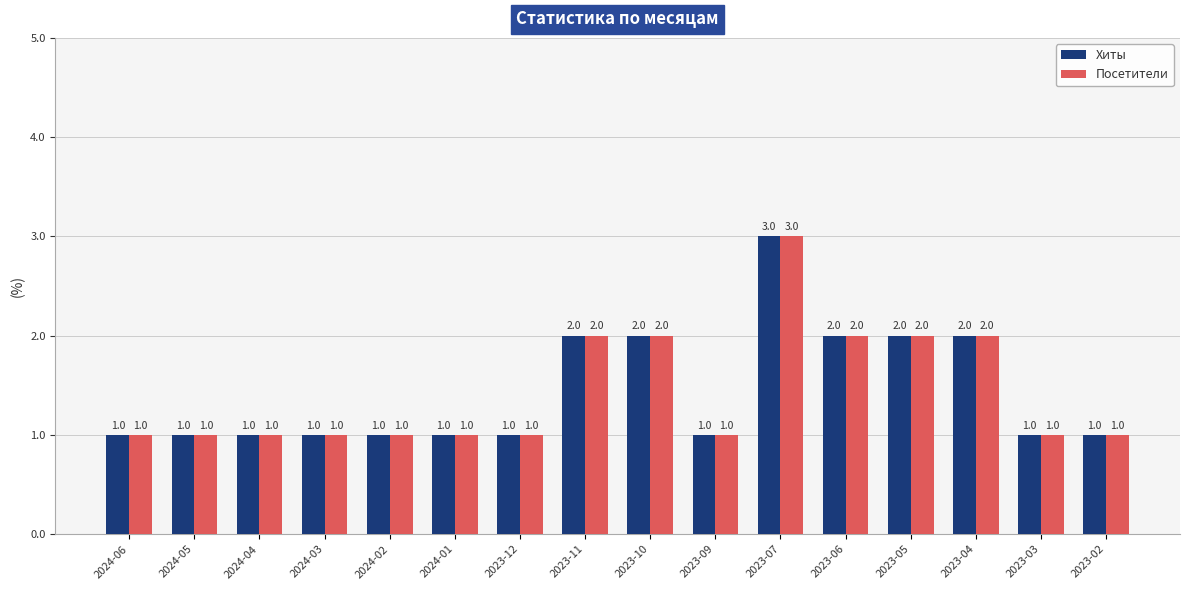

At which category is the sum across all series the highest?

2023-07